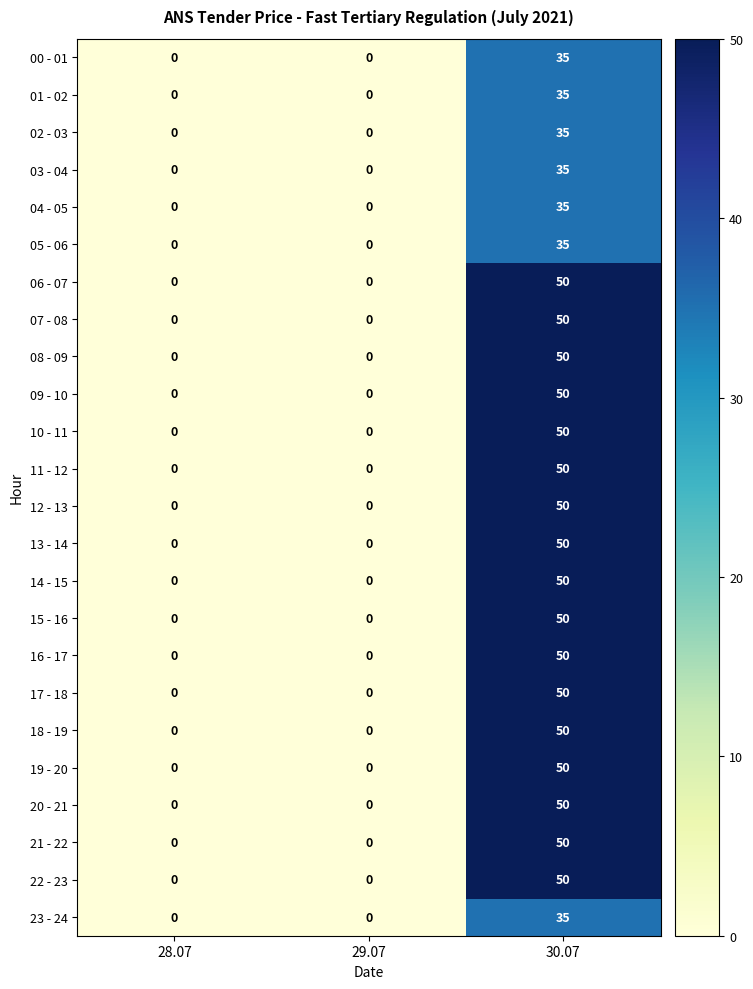

What value does the 00 - 01 series have at 30.07, to the nearest 10?

40